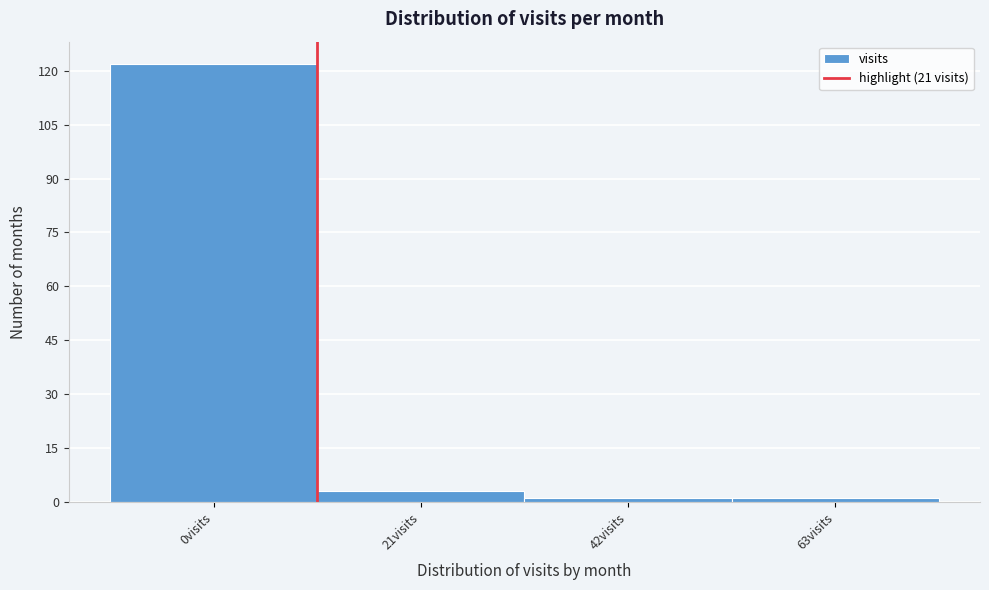

Reading left to right, what are all the values shown in this chart?

0visits=122	21visits=3	42visits=1	63visits=1